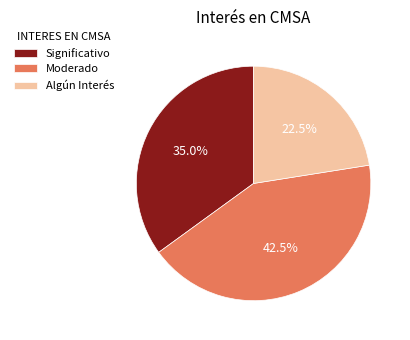

What percentage do Moderado and Significativo together represent?

77.5%